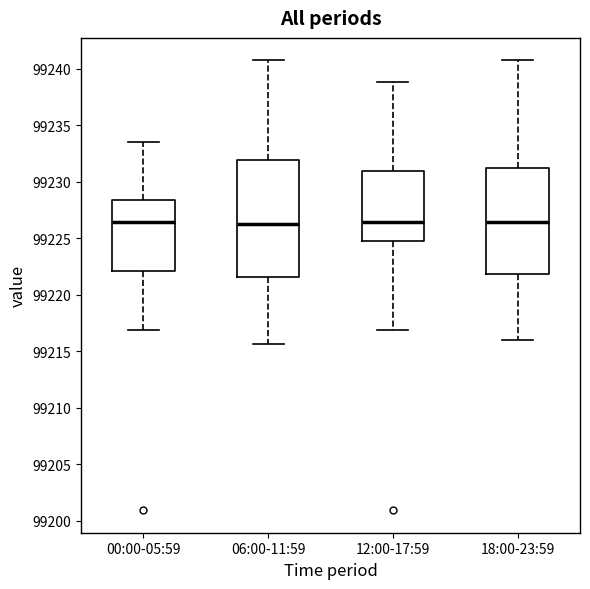

Reading left to right, read every box against the y-axis: the position of its median line, the range the box covers, and the ends of its whiskers. The values are not printed on the chart, so give them approximately, as read against the axis.

00:00-05:59: median 99226.5, box 99222.0 to 99228.5, whiskers 99217.0 to 99233.5
06:00-11:59: median 99226.5, box 99221.5 to 99232.0, whiskers 99215.5 to 99240.5
12:00-17:59: median 99226.5, box 99224.5 to 99231.0, whiskers 99217.0 to 99239.0
18:00-23:59: median 99226.5, box 99222.0 to 99231.0, whiskers 99216.0 to 99240.5